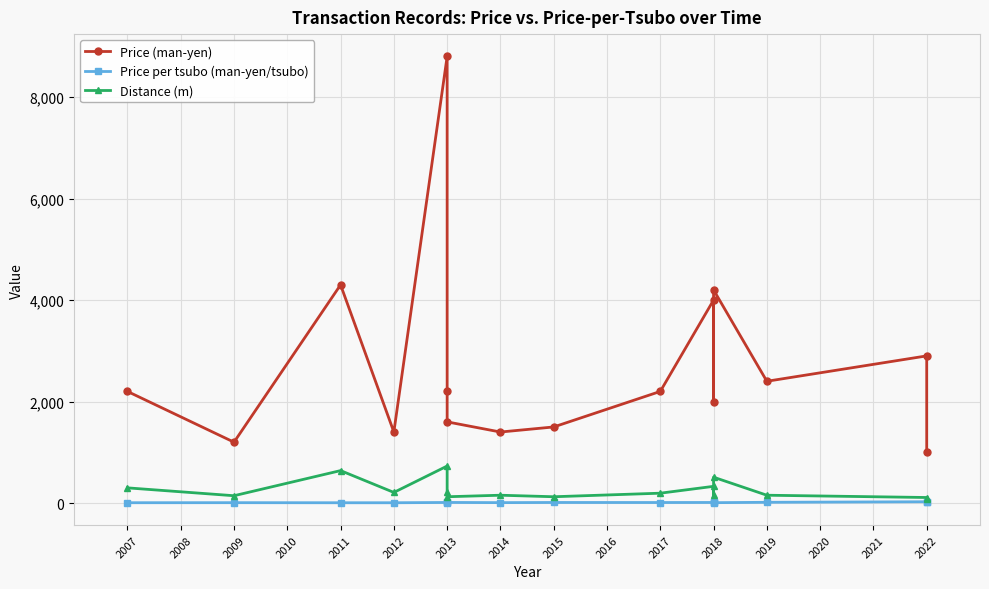

The value of Price per tsubo (man-yen/tsubo) at 2017 is 16.6. True or false?

False